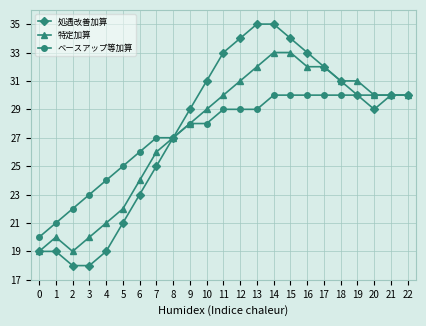

True or false: 処遇改善加算 has a value of 59 at 14.

False